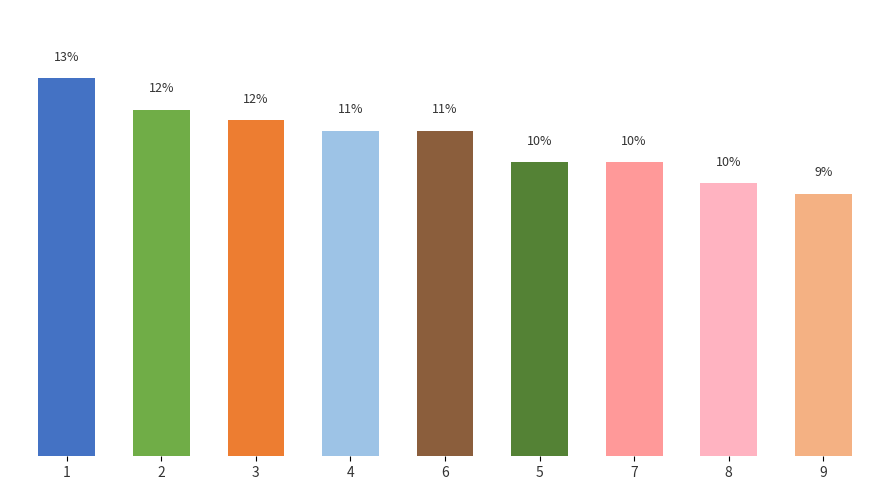

What is the sum of all values?

100.0